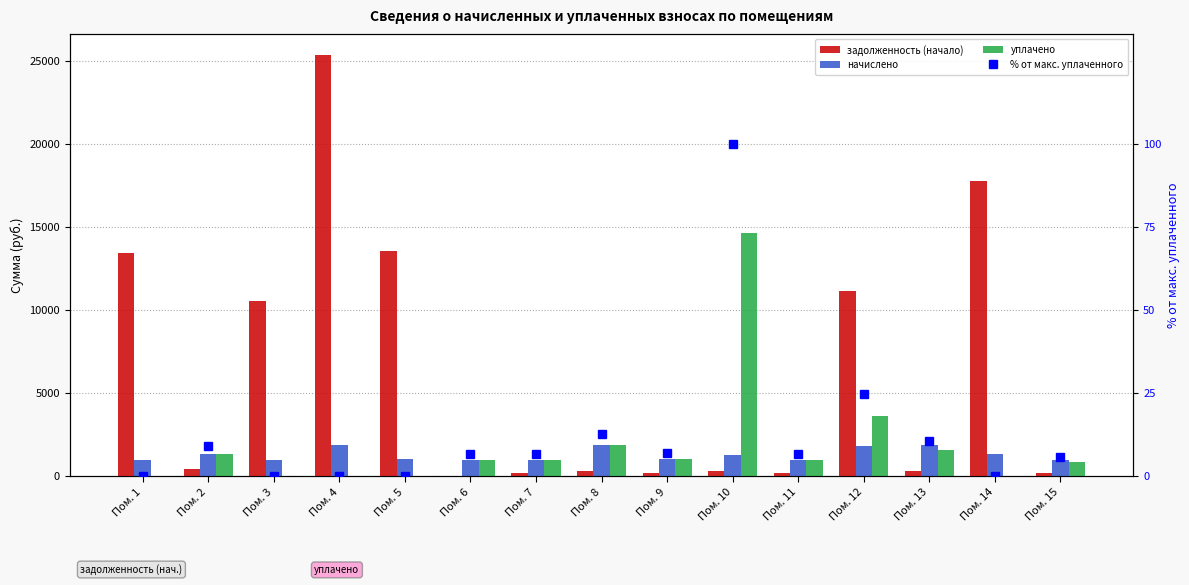

Reading left to right, what are all the values shown in this chart?

задолженность (начало): 13419.4	434.0	10503.4	25313.9	13550.1	0.0	159.5	308.0	164.8	293.2	156.9	11115.1	304.8	17732.8	164.9
начислено: 979.4	1300.6	963.5	1847.6	989.0	973.1	957.2	1841.2	989.0	1268.8	941.3	1796.7	1828.5	1294.3	979.4
уплачено: 0.0	1300.6	0.0	0.0	0.0	971.5	957.6	1841.7	988.9	14591.4	941.3	3591.8	1523.8	0.0	818.9
% от макс. уплаченного: 0.0	8.9	0.0	0.0	0.0	6.7	6.6	12.6	6.8	100.0	6.5	24.6	10.4	0.0	5.6